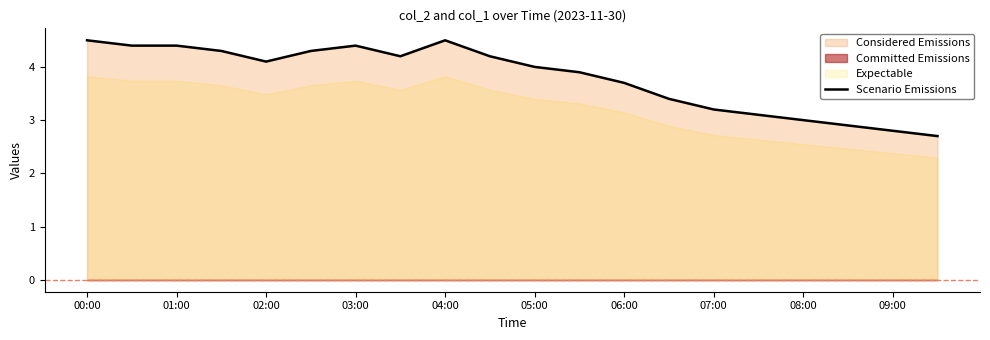

How many points are higher than both their immediate neighbors (excluding endpoints)?

2